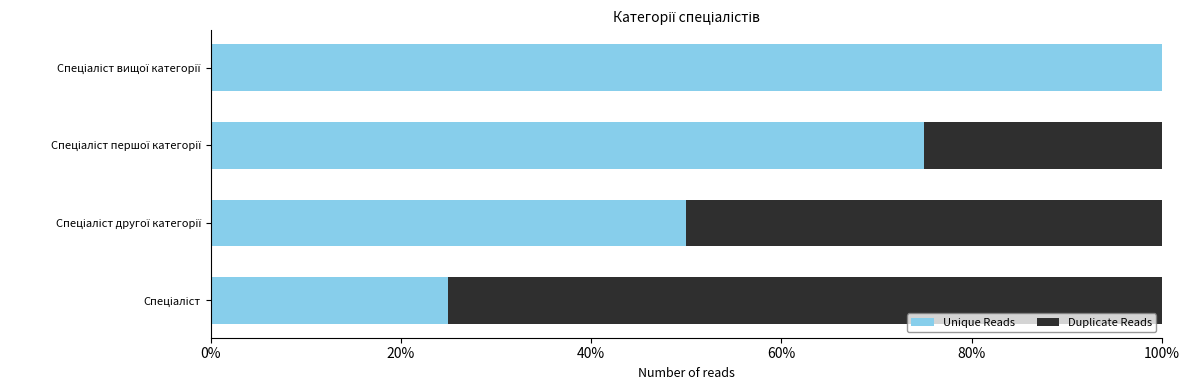

What are all the series names shown in the legend?

Unique Reads, Duplicate Reads